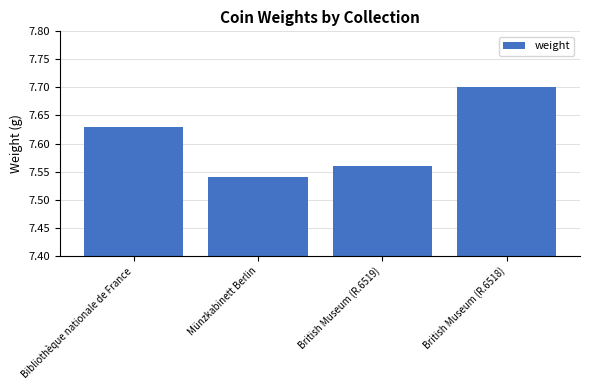

What is the difference between the second highest and second lowest values?

0.1